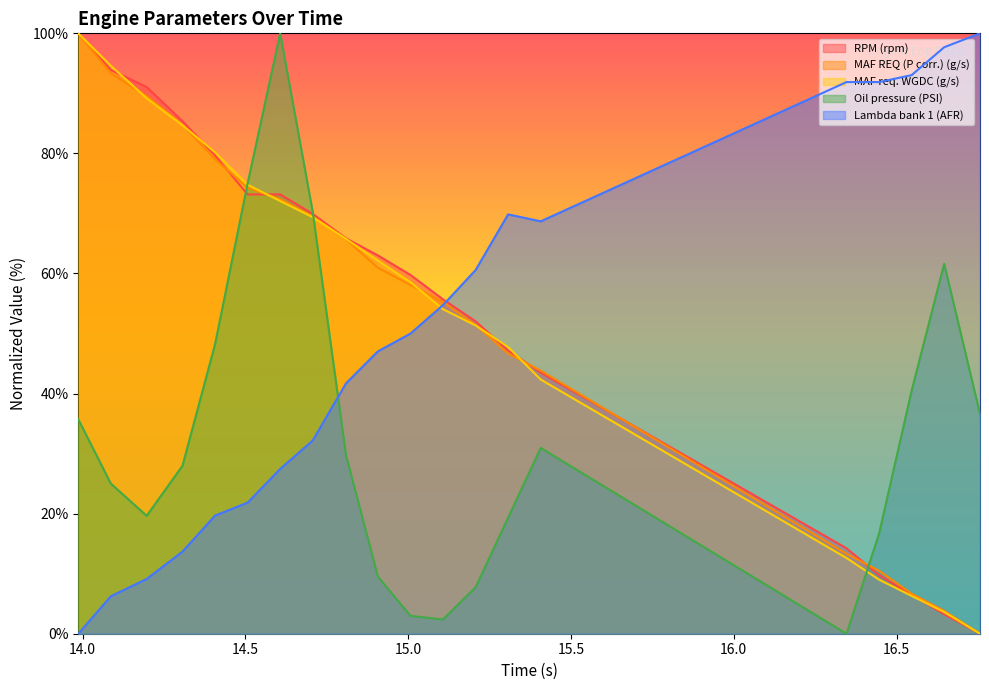

What is the label of the 13th point from the right?

14.707